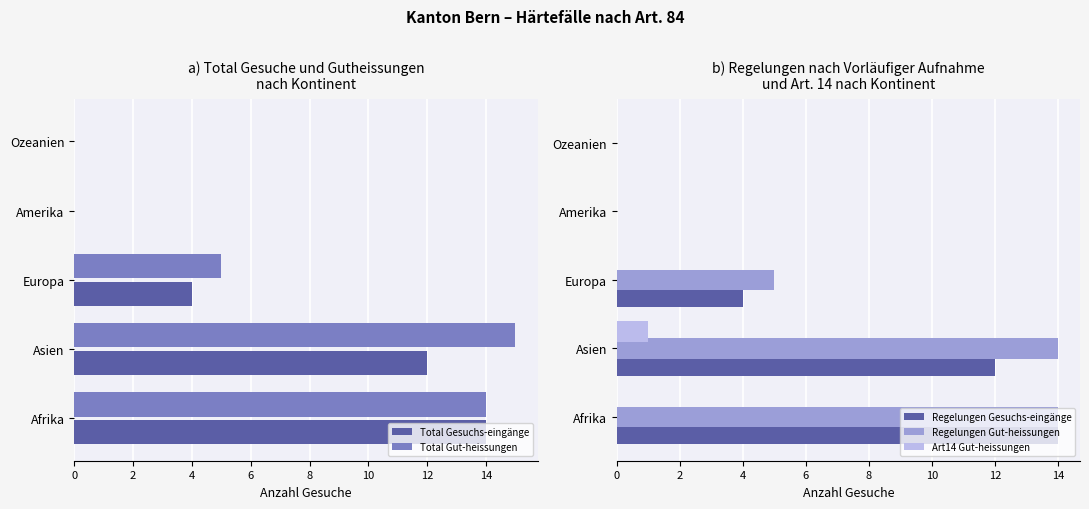

What is the sum of all Total Gesuchs-eingänge values?

30